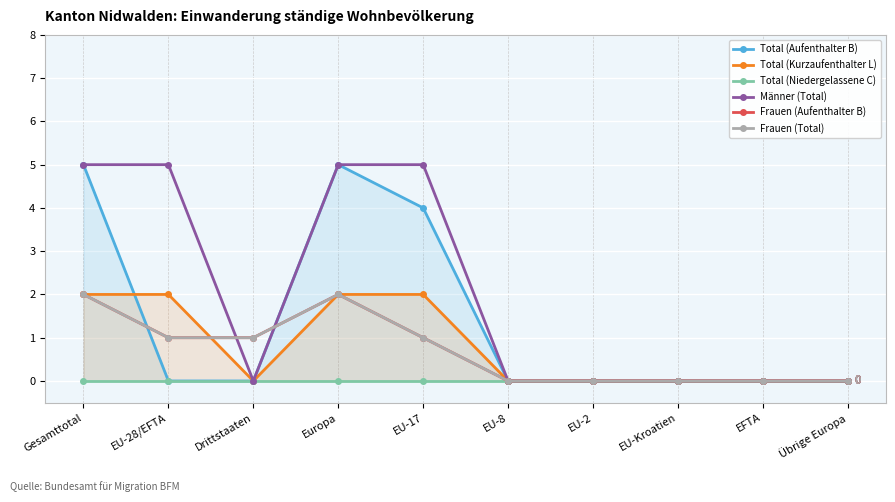

List the series in order of their peak value, lowest first.

Total (Niedergelassene C), Total (Kurzaufenthalter L), Frauen (Aufenthalter B), Frauen (Total), Total (Aufenthalter B), Männer (Total)